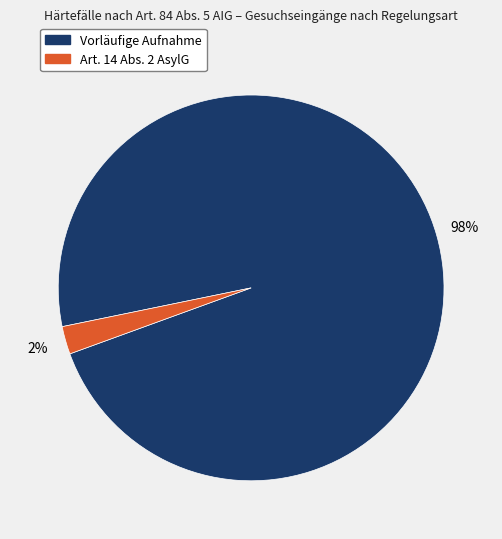

To the nearest percent, what is the average slice percentage?

50%